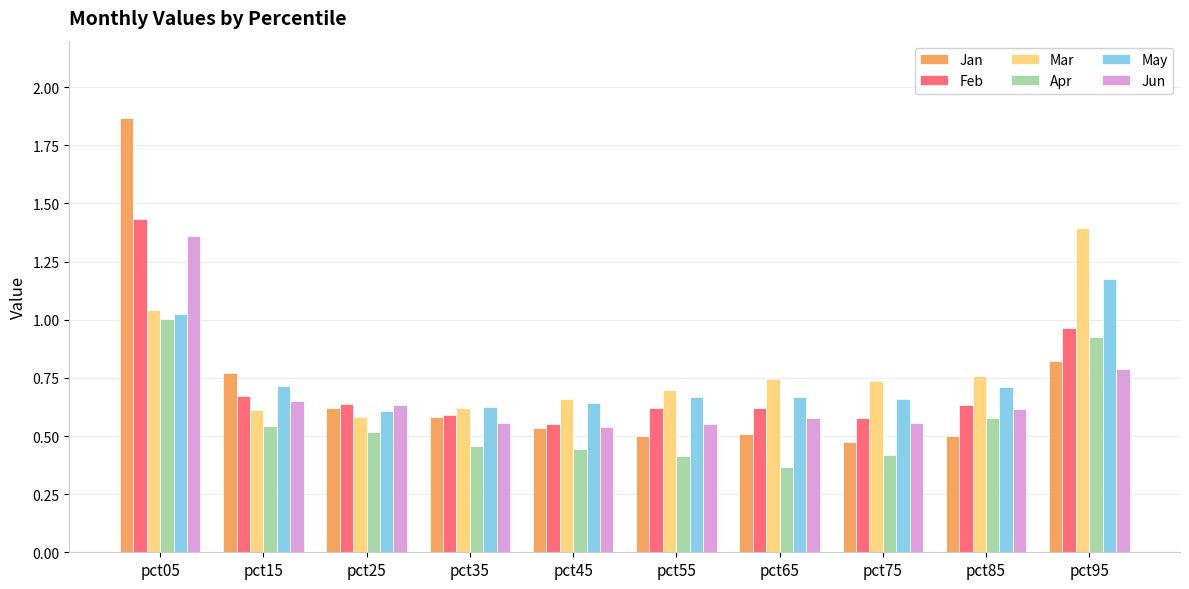

At which category does the chart reach its minimum across all series?

pct65